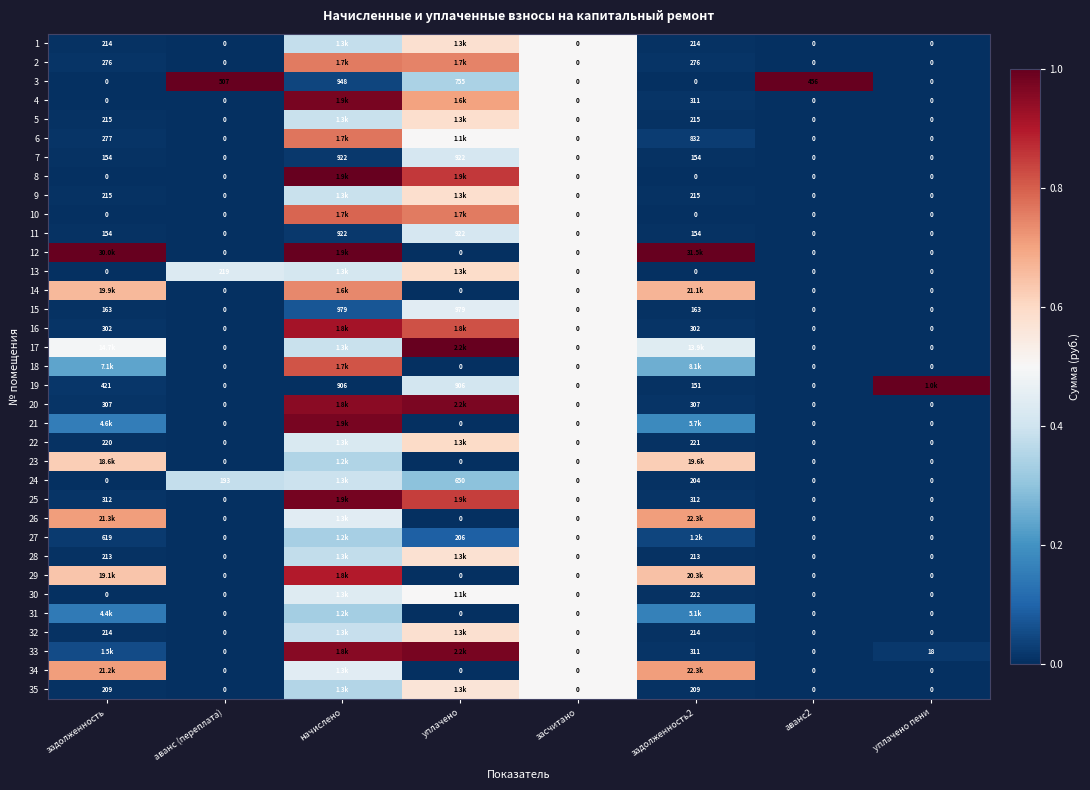

Where is 2 nearest to the value 0?

аванс (переплата)